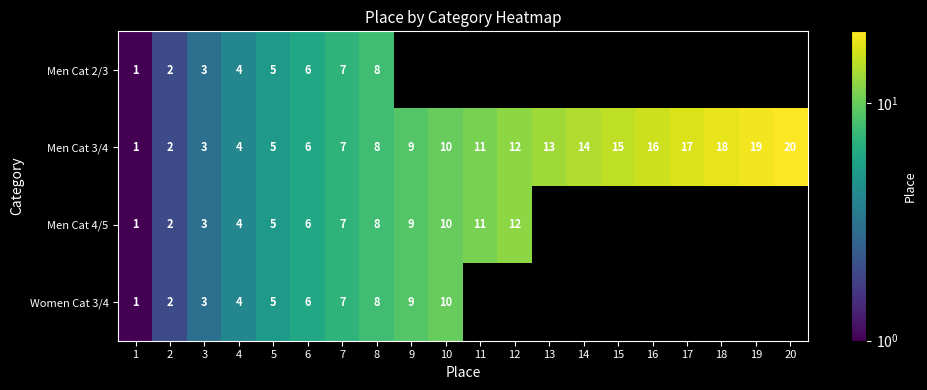

The Men Cat 4/5 series shows 6 at 6. True or false?

True